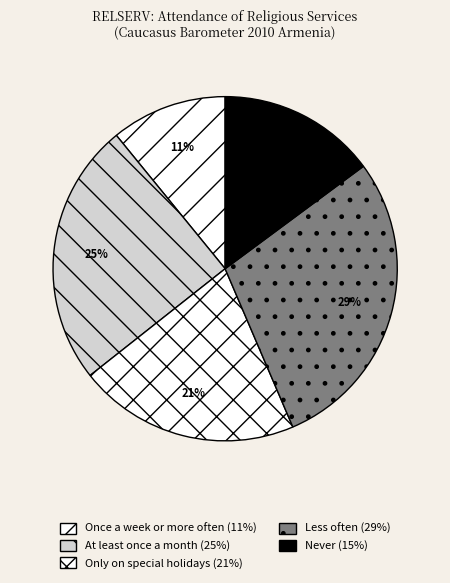

Count the number of slices in the pie.

5